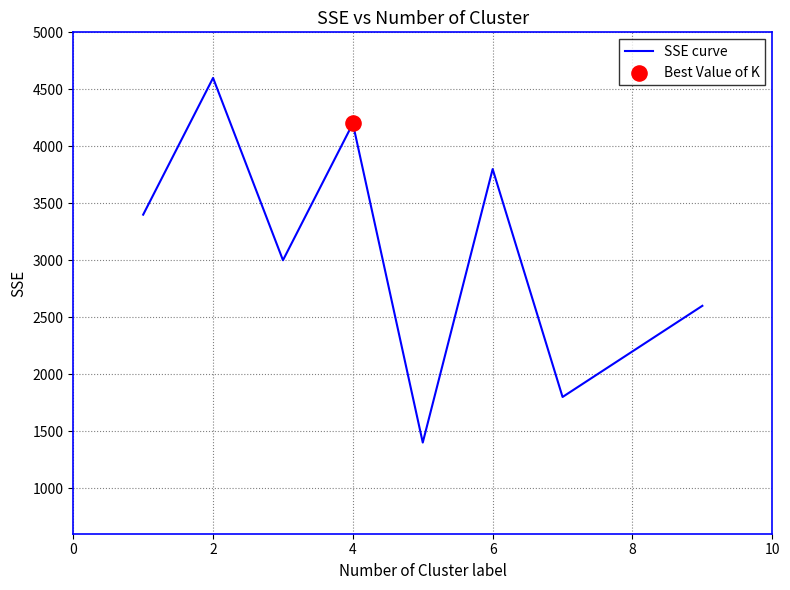

What is the difference between the maximum and minimum values?

3200